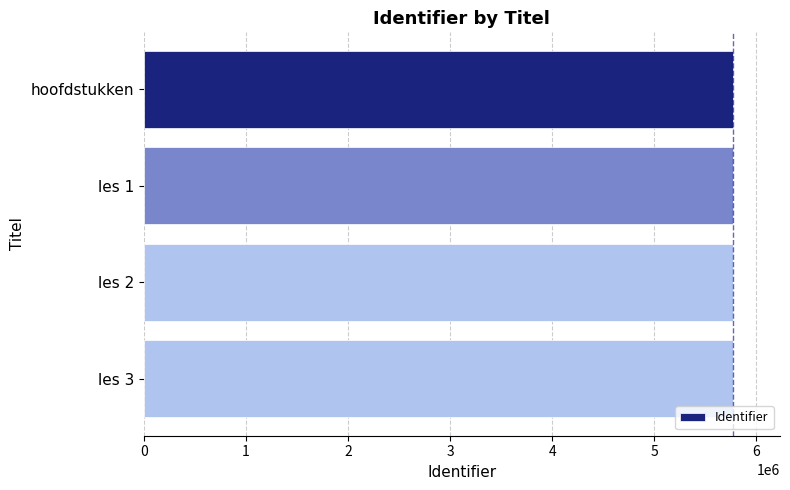

What is the sum of all values?

23077722